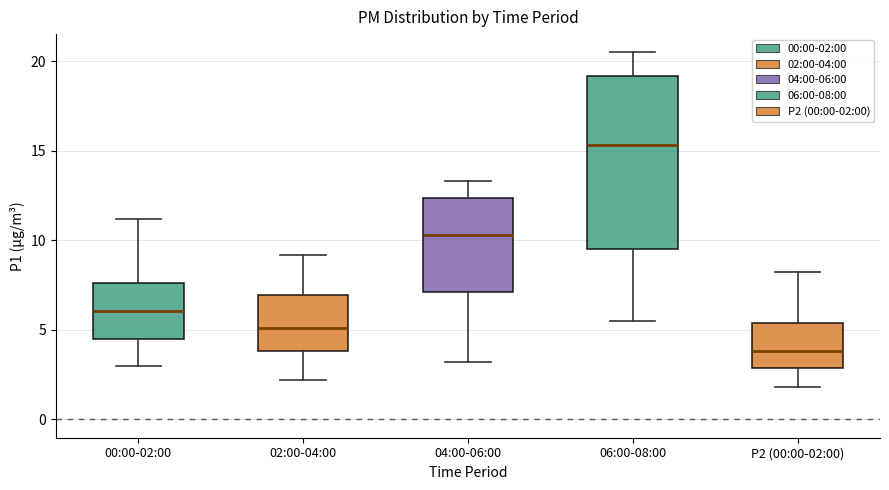

Reading left to right, read every box against the y-axis: the position of its median line, the range the box covers, and the ends of its whiskers. The values are not printed on the chart, so give them approximately, as read against the axis.

00:00-02:00: median 6.0, box 4.5 to 7.5, whiskers 3.0 to 11.0
02:00-04:00: median 5.0, box 4.0 to 7.0, whiskers 2.0 to 9.0
04:00-06:00: median 10.5, box 7.0 to 12.5, whiskers 3.0 to 13.5
06:00-08:00: median 15.5, box 9.5 to 19.0, whiskers 5.5 to 20.5
P2 (00:00-02:00): median 4.0, box 3.0 to 5.5, whiskers 2.0 to 8.0